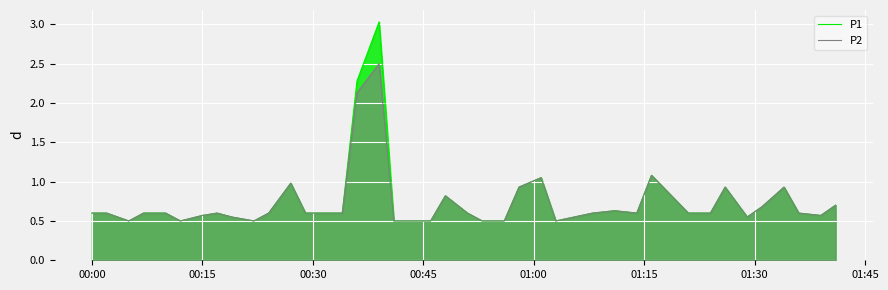

Count the number of categories in the chart.

40